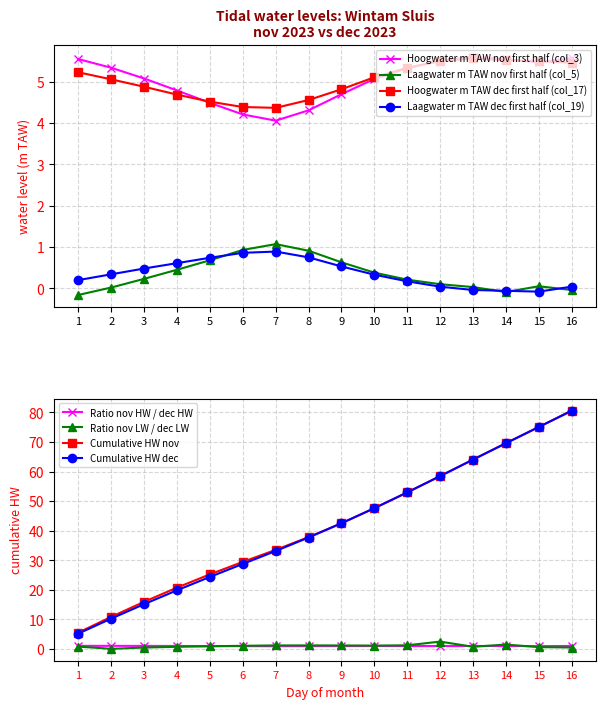

Which has a higher value, 11 or 2?

2